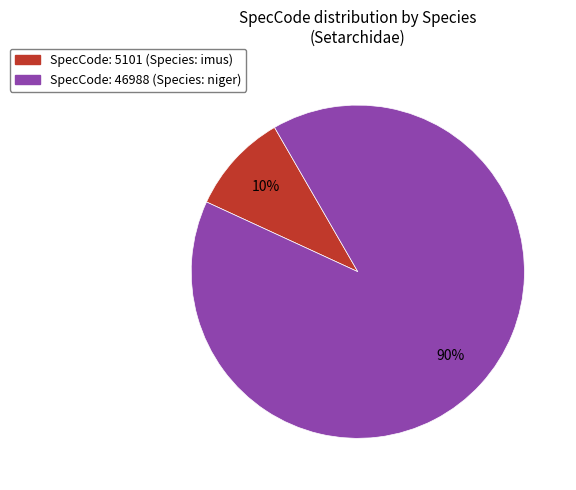

Is there a majority slice in this chart?

Yes